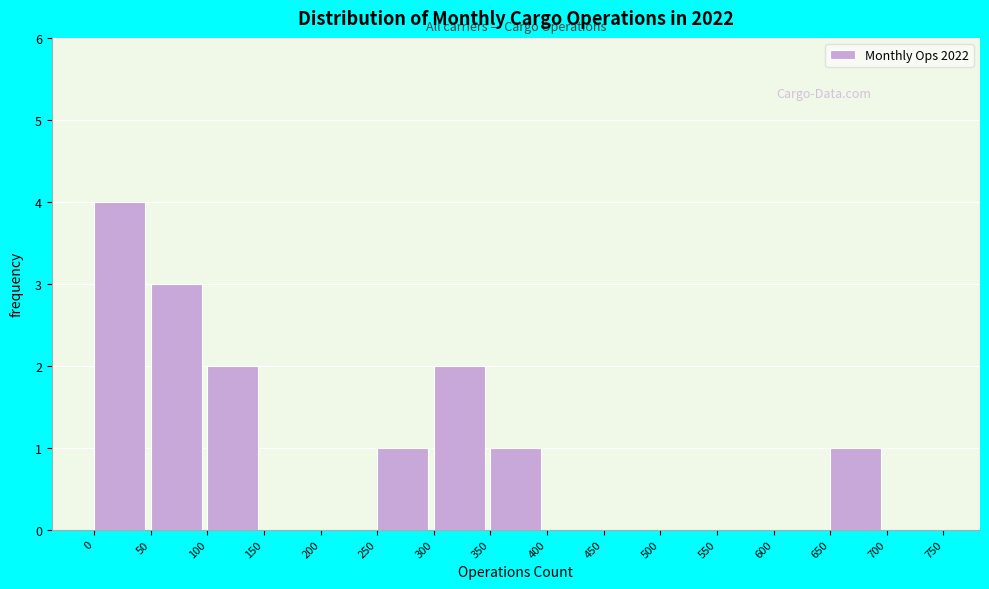

Reading left to right, transcribe this chart: for each bar, give the range it covers on the x-axis and its height. The values are not printed on the chart, so give them approximately, as read against the axis.

0 to 50: 4
50 to 100: 3
100 to 150: 2
150 to 200: 0
200 to 250: 0
250 to 300: 1
300 to 350: 2
350 to 400: 1
400 to 450: 0
450 to 500: 0
500 to 550: 0
550 to 600: 0
600 to 650: 0
650 to 700: 1
700 to 750: 0